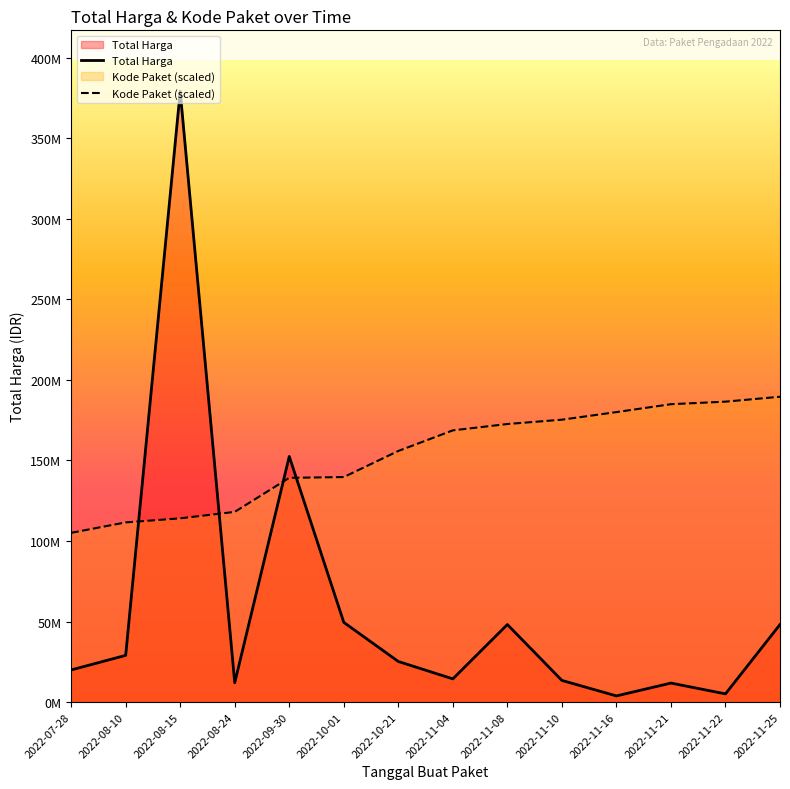

At which category does the chart reach its minimum across all series?

2022-11-16